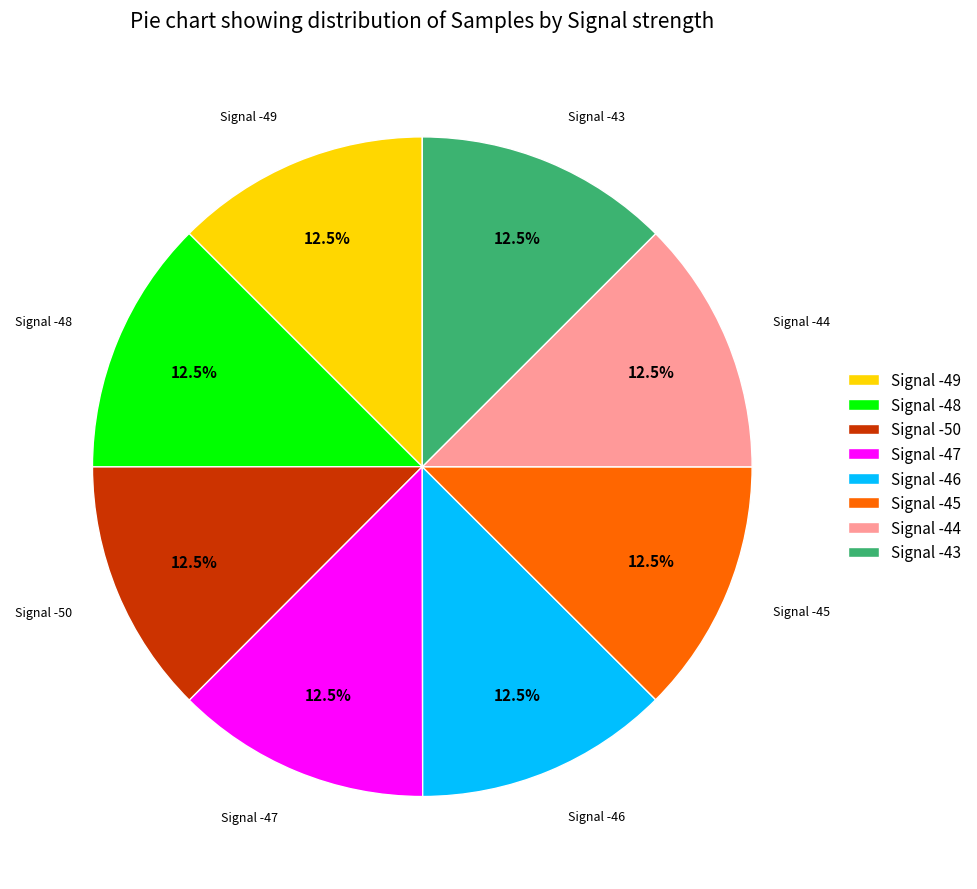

Count the number of slices in the pie.

8